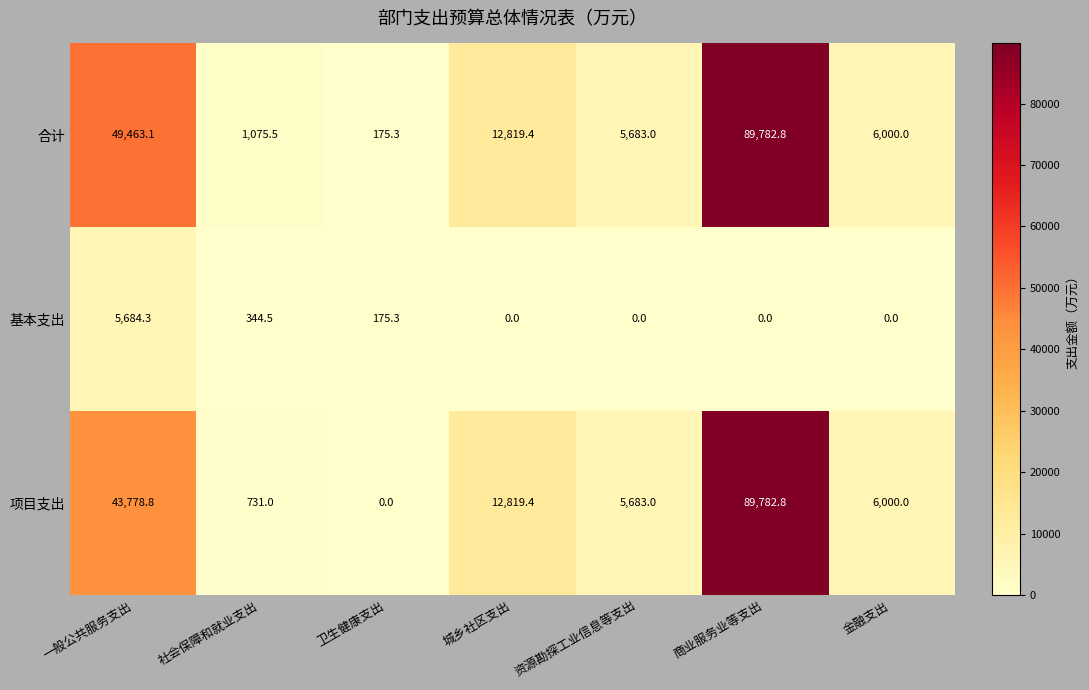

At which label does 项目支出 first exceed 6000?

一般公共服务支出